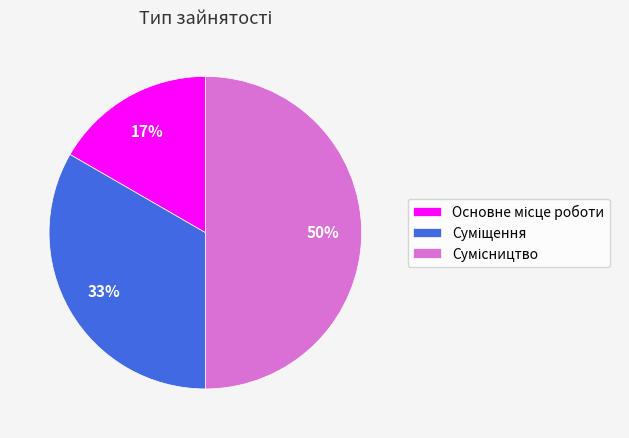

To the nearest percent, what is the average slice percentage?

33%